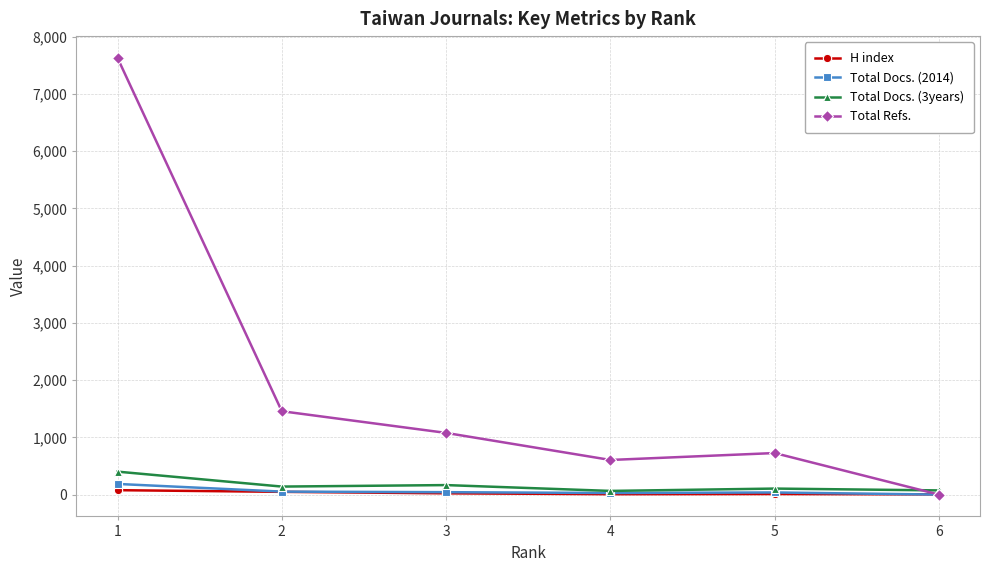

What is the spread (max minus min) of values at 1?

7554